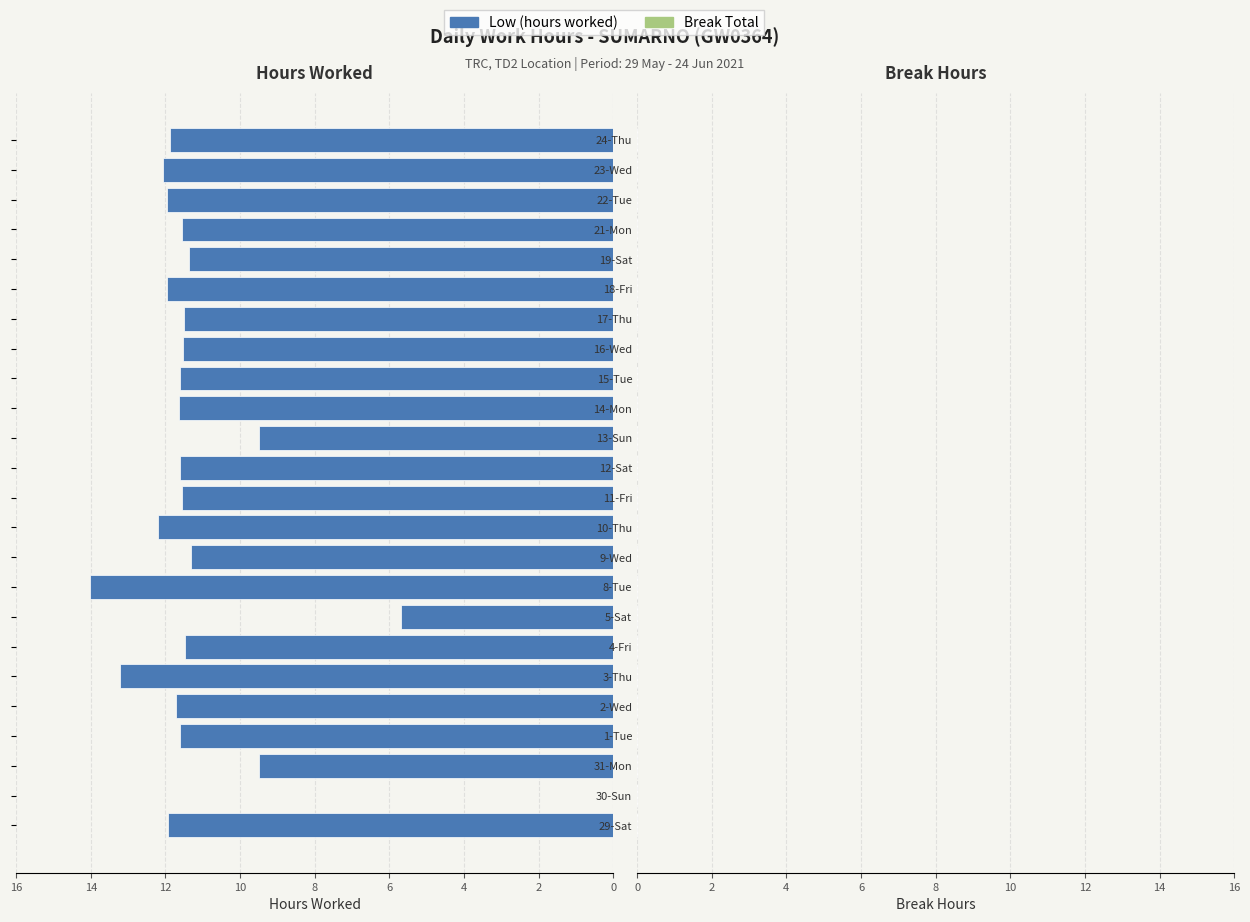

What is the maximum value shown in the chart?

14.0